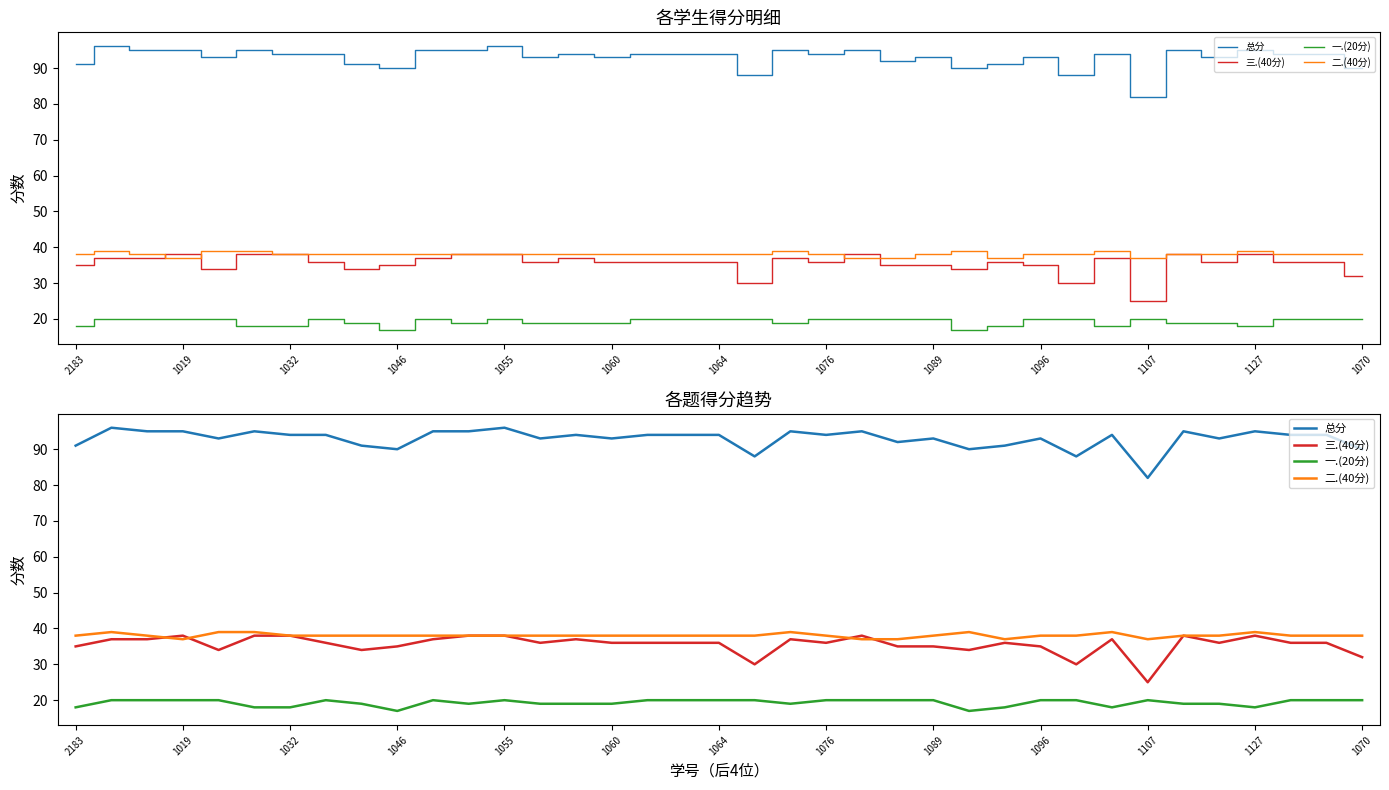

How many lines are shown in the chart?

4